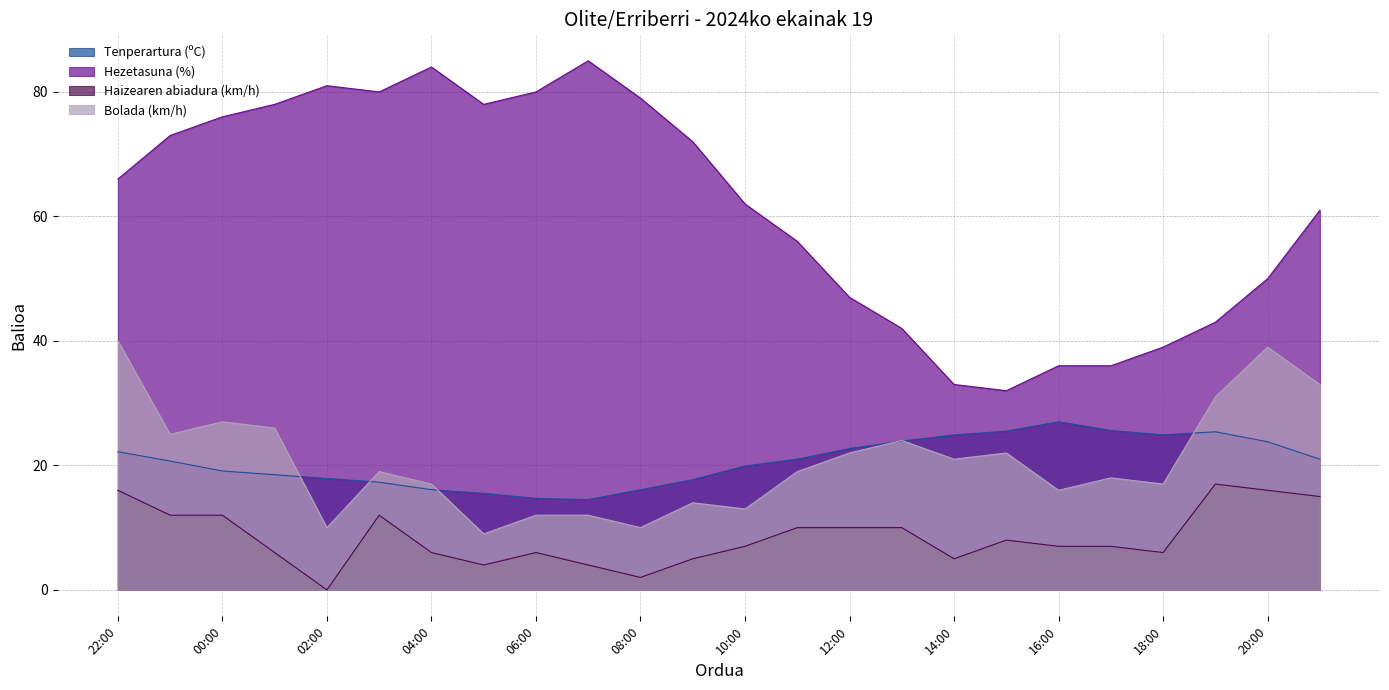

True or false: Bolada (km/h) has a value of 22.0 at 12:00.

True